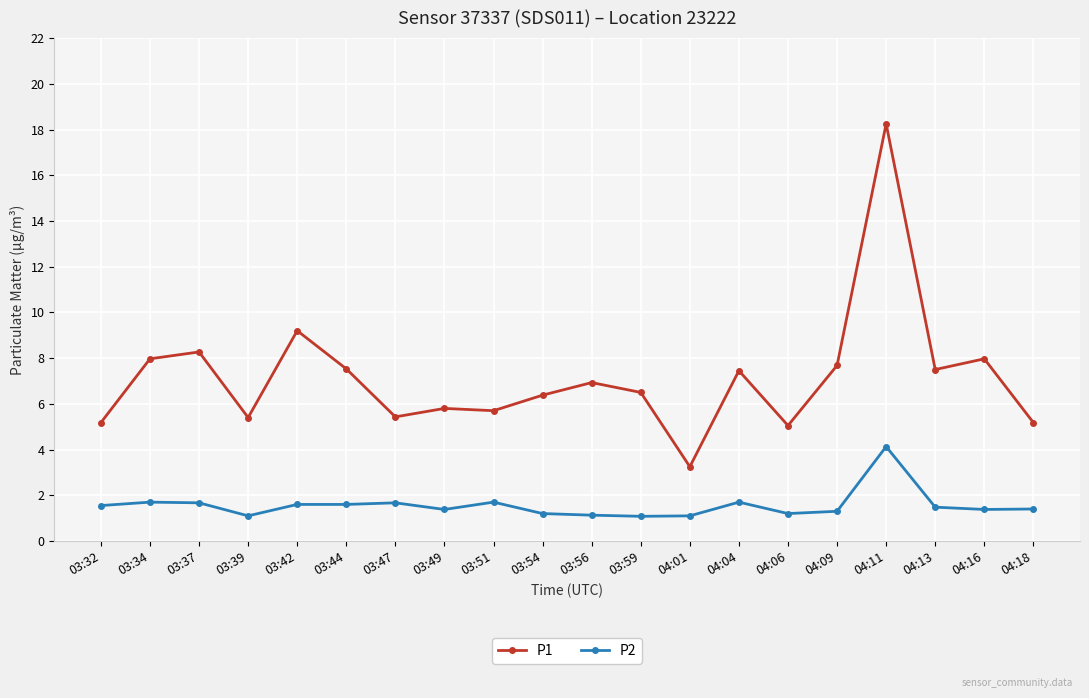

Which series has the largest range (max minus min)?

P1